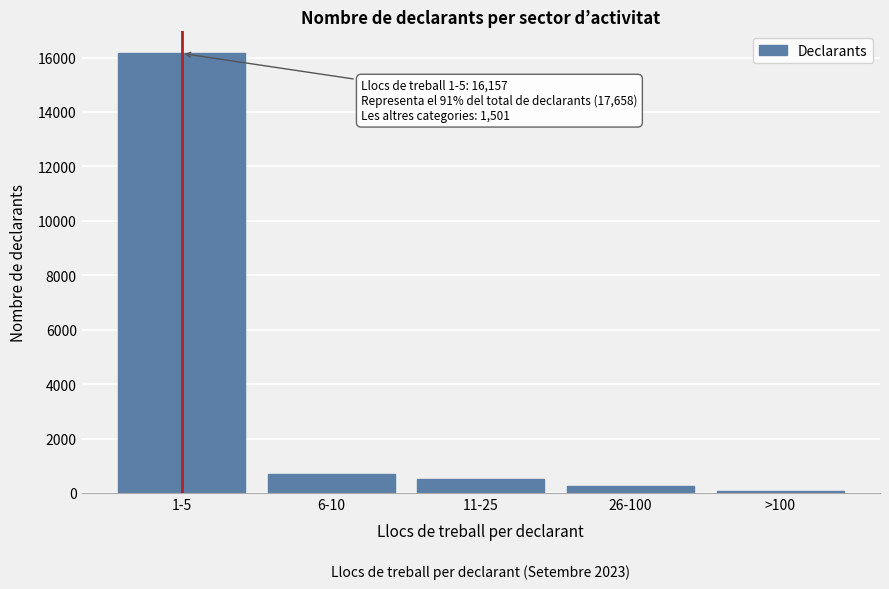

Reading left to right, extract all data points from this chart.

1-5=16157	6-10=691	11-25=496	26-100=245	>100=69